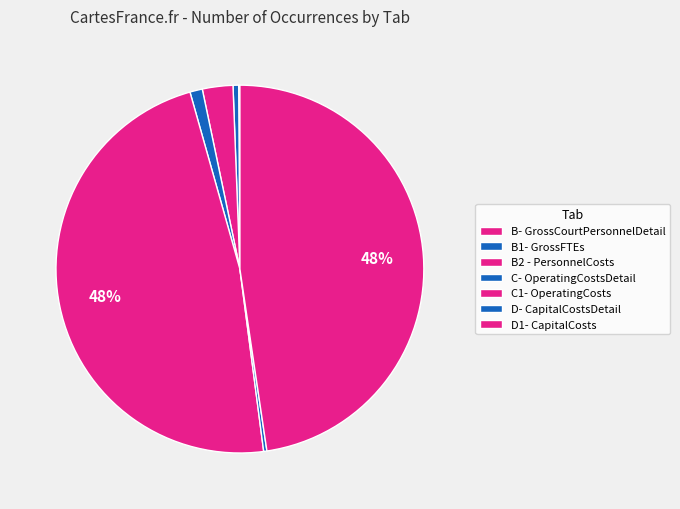

Is there a majority slice in this chart?

No